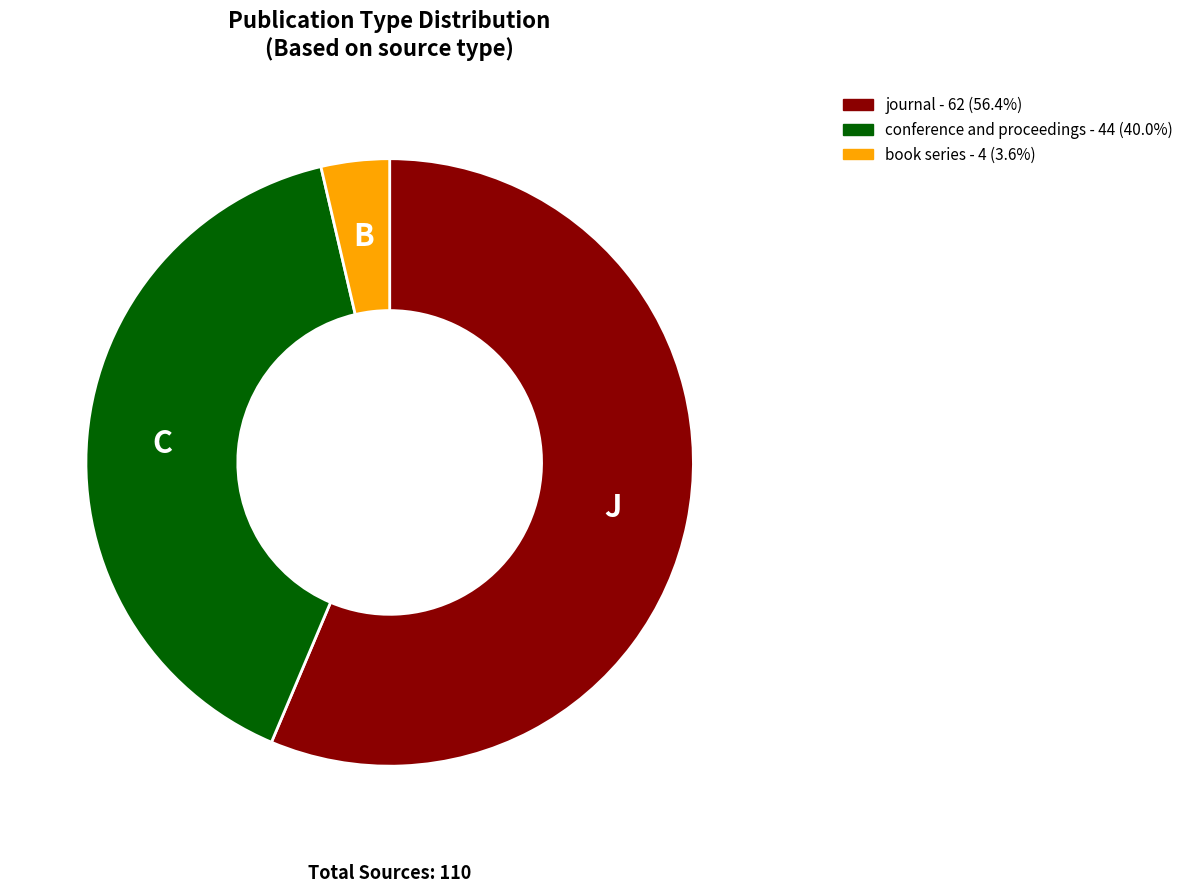

Is there any slice that represents more than half of the pie?

Yes